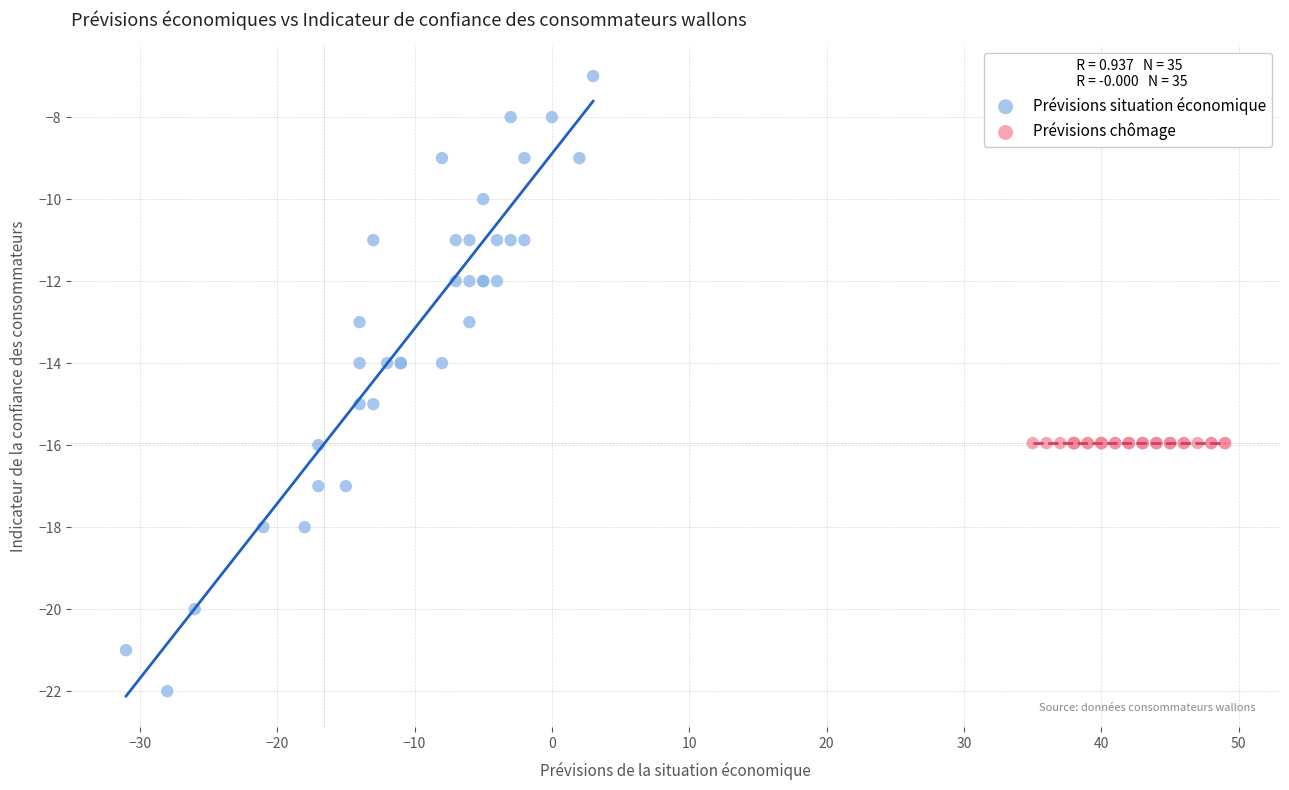

Which series contains the lowest Y value?

Prévisions situation économique